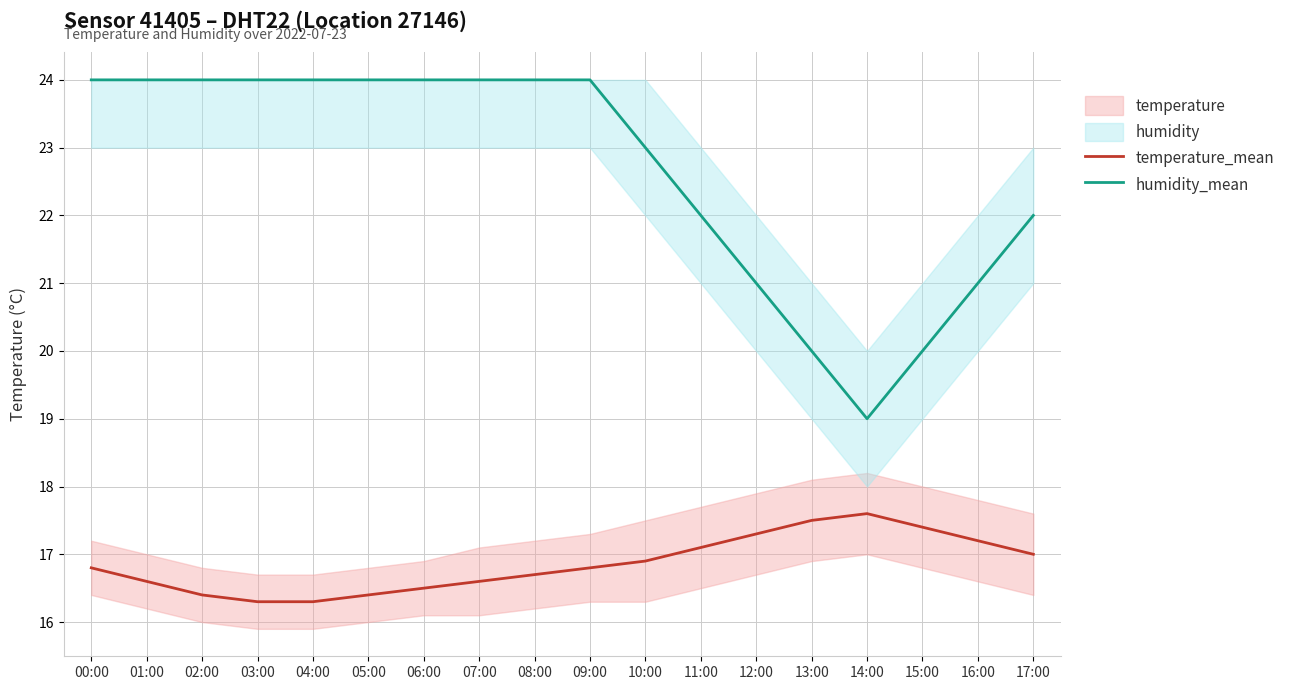

Does the chart display data point markers on the line(s)?

No